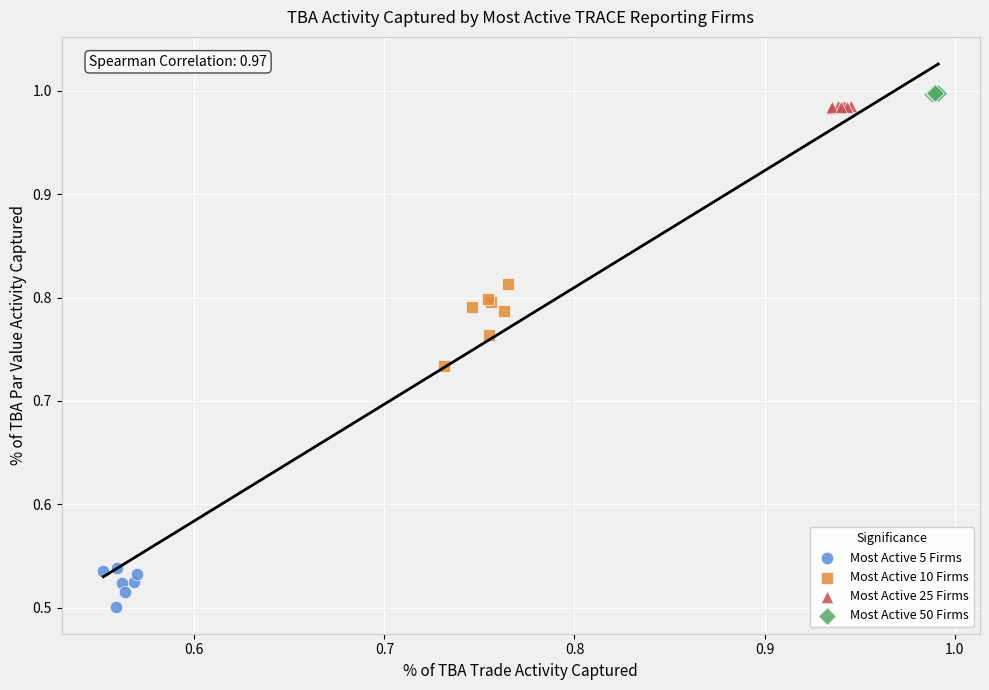

Which series contains the lowest Y value?

Most Active 5 Firms